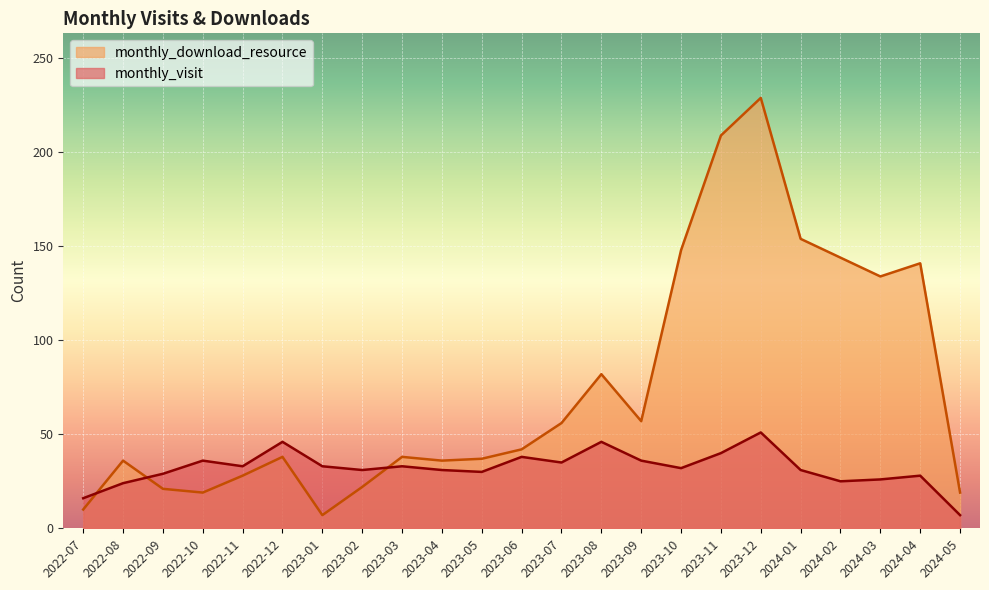

At which category does monthly_download_resource reach its first local peak?

2022-08